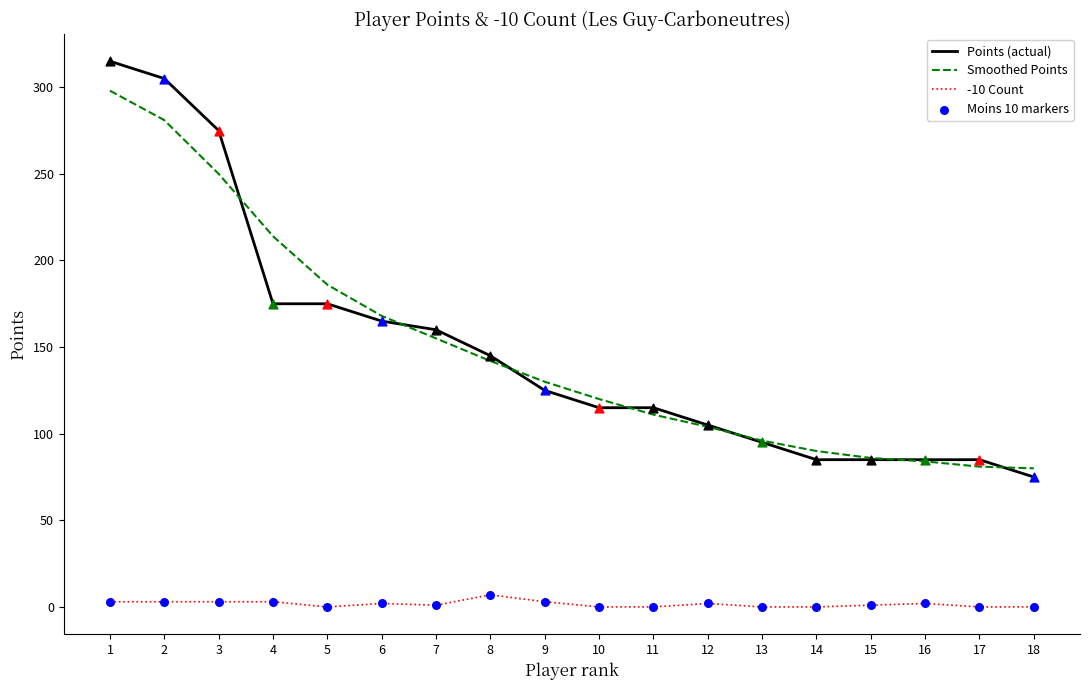

Which series has the largest range (max minus min)?

Points (actual)